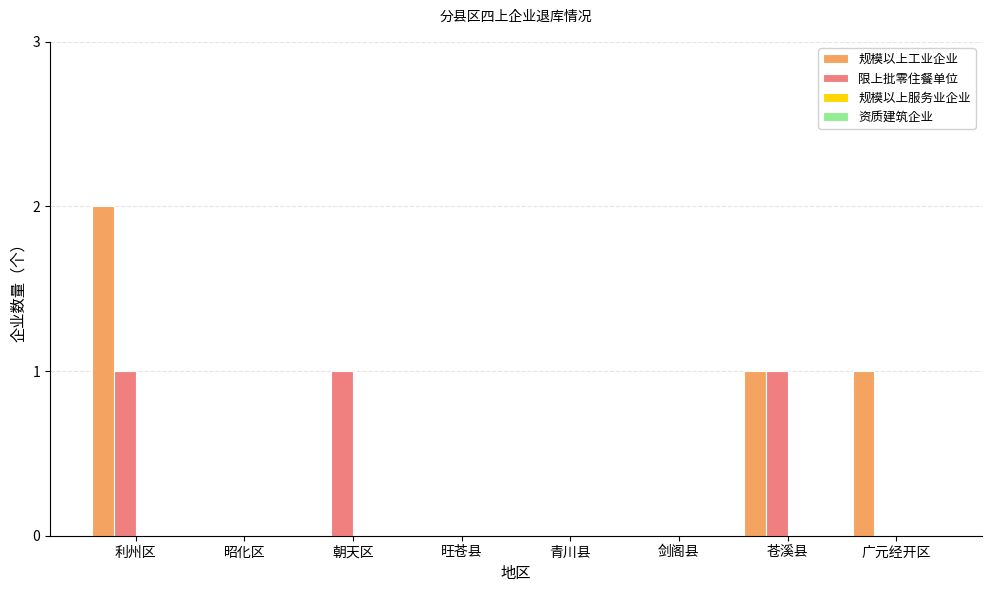

The value of 限上批零住餐单位 at 青川县 is 0. True or false?

True